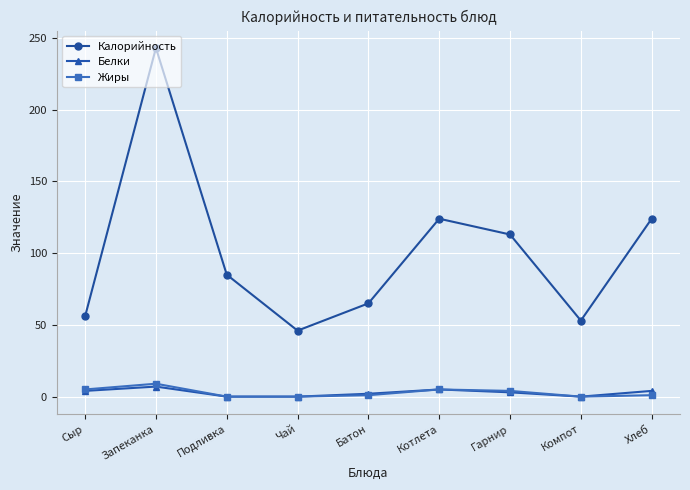

At how many categories does at least one series exceed 189?

1